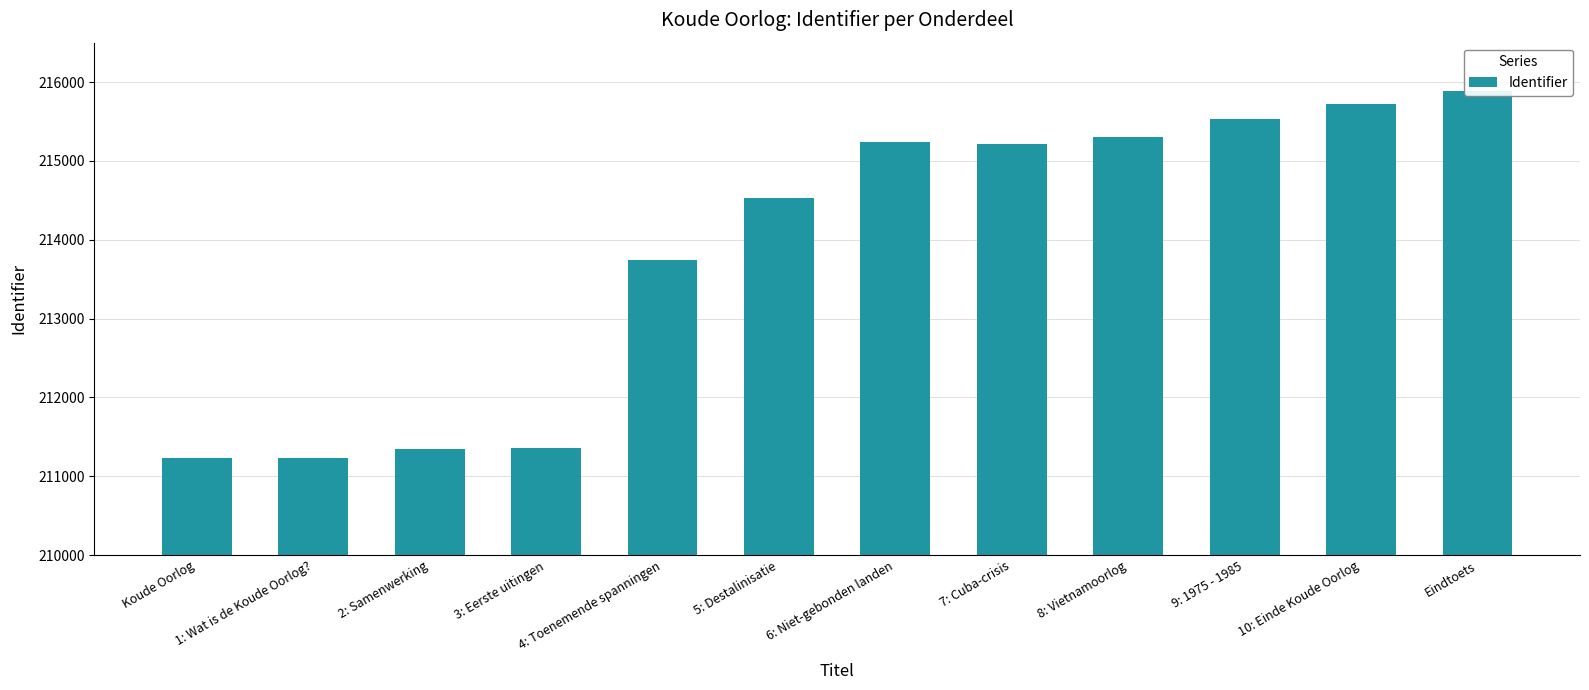

What is the change in value from 1: Wat is de Koude Oorlog? to 3: Eerste uitingen?

+130